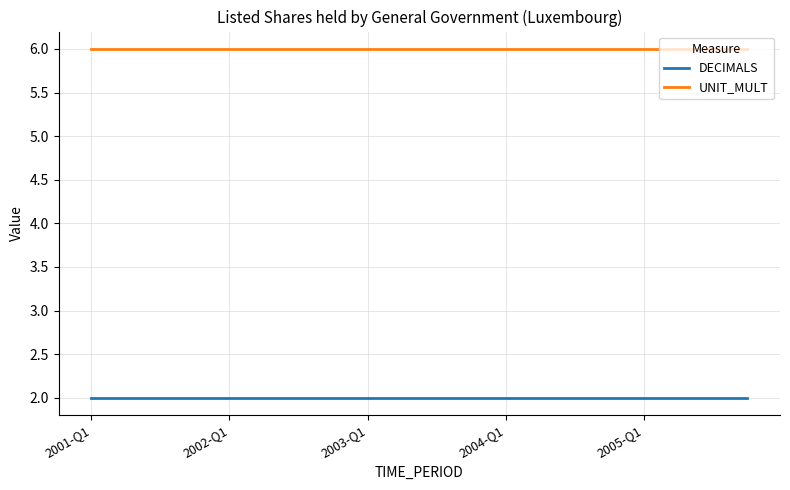

Rank the series by their average value, from highest to lowest.

UNIT_MULT, DECIMALS